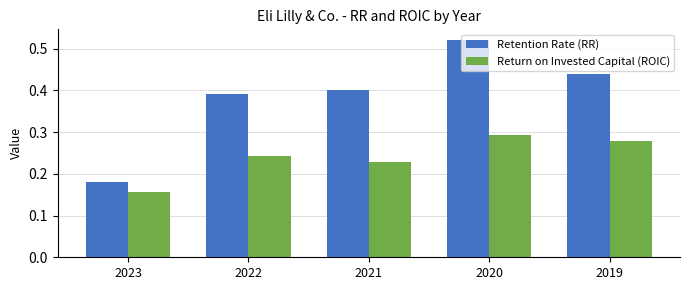

The value of Retention Rate (RR) at 2020 is 0.2. True or false?

False